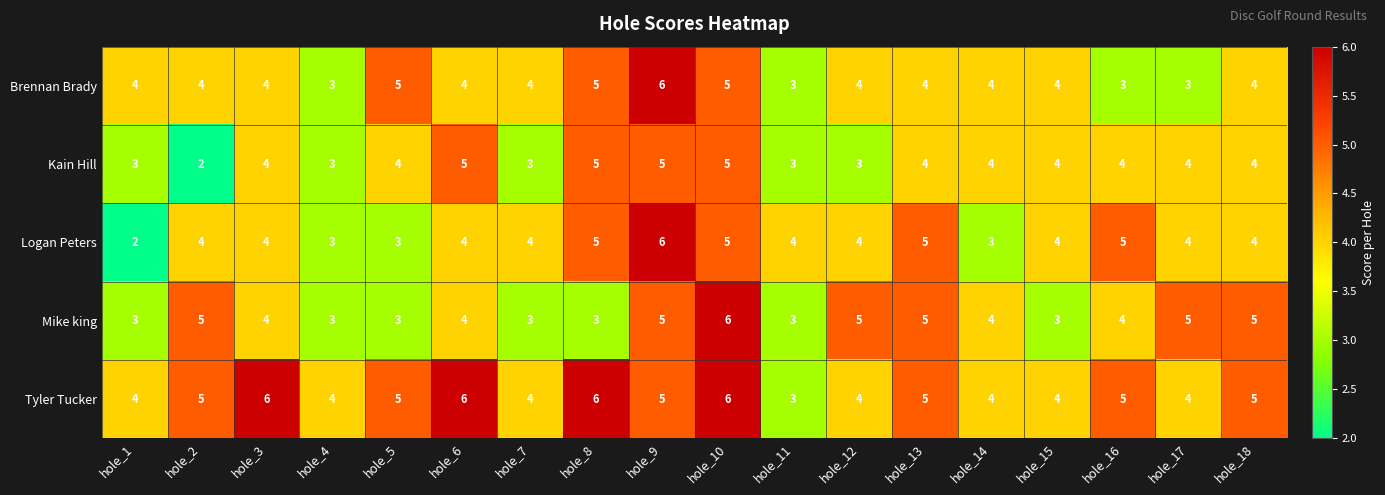

What is the spread (max minus min) of values at hole_16?

2